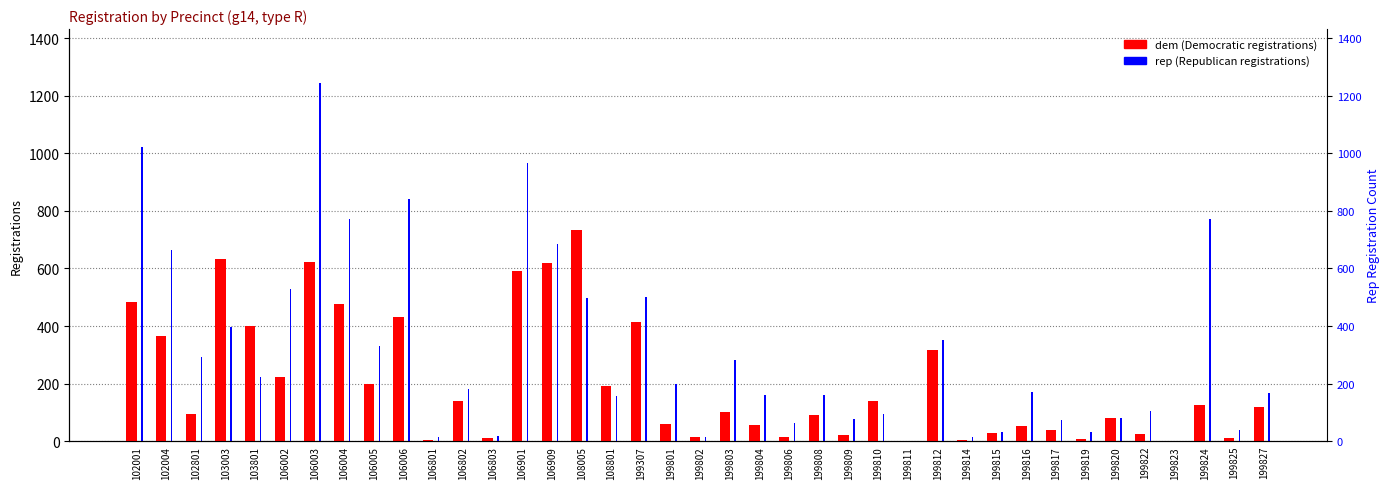

What is the value of the dem bar at the 2nd from the left?

364